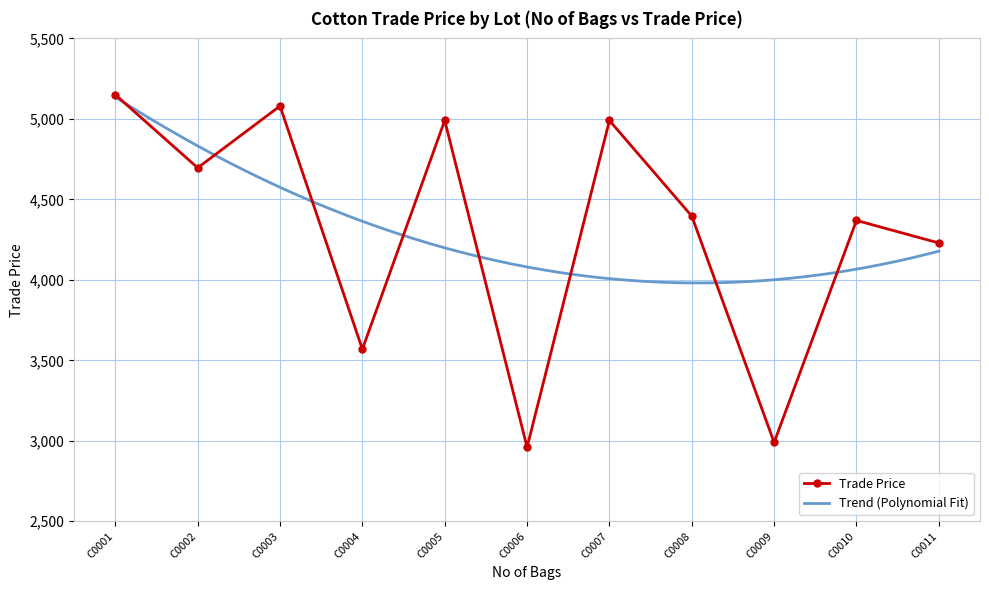

How many data points in Trade Price are less than 4396?

5